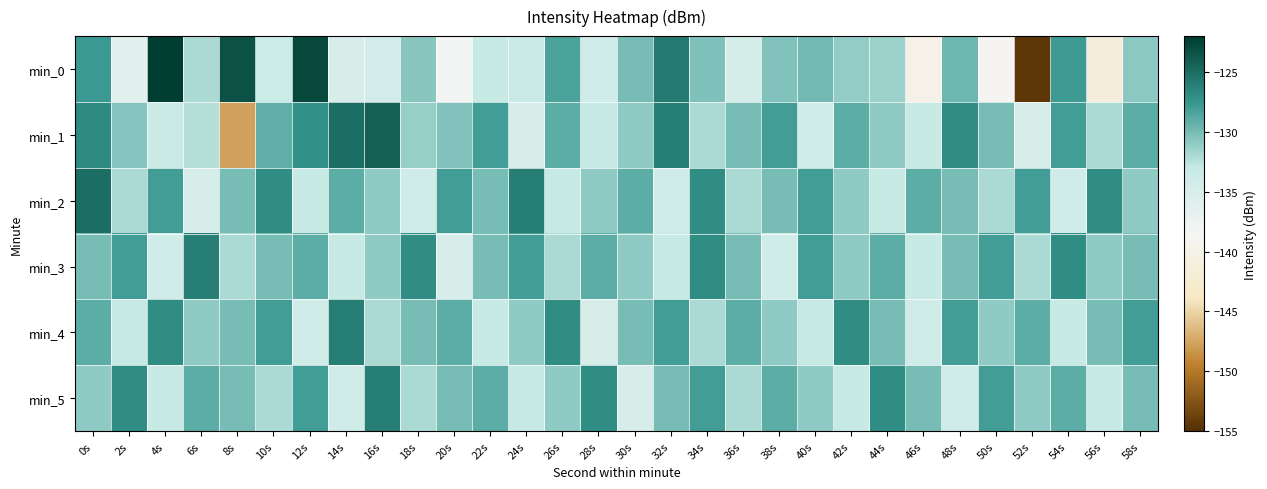

Rank the series by their maximum value, from highest to lowest.

min_0, min_1, min_2, min_3, min_4, min_5